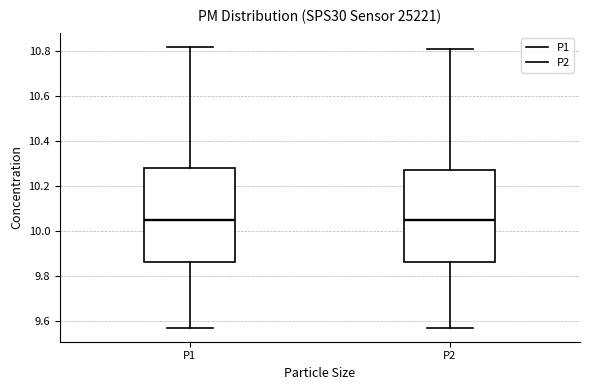

Reading left to right, transcribe this box plot: for each box, give where its median line is, the range the box spans, and where its two whiskers end, as read against the y-axis. The values are not printed on the chart, so give them approximately, as read against the axis.

P1: median 10.06, box 9.86 to 10.28, whiskers 9.58 to 10.82
P2: median 10.06, box 9.86 to 10.28, whiskers 9.58 to 10.82